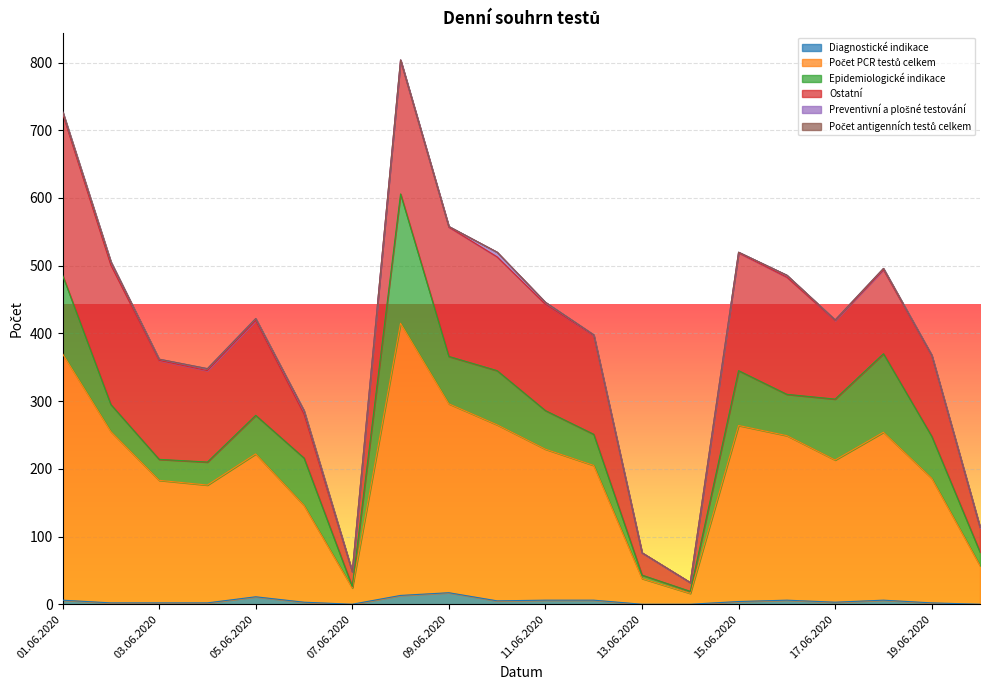

What is the value of the Počet PCR testů celkem point at the 13th from the left?

38